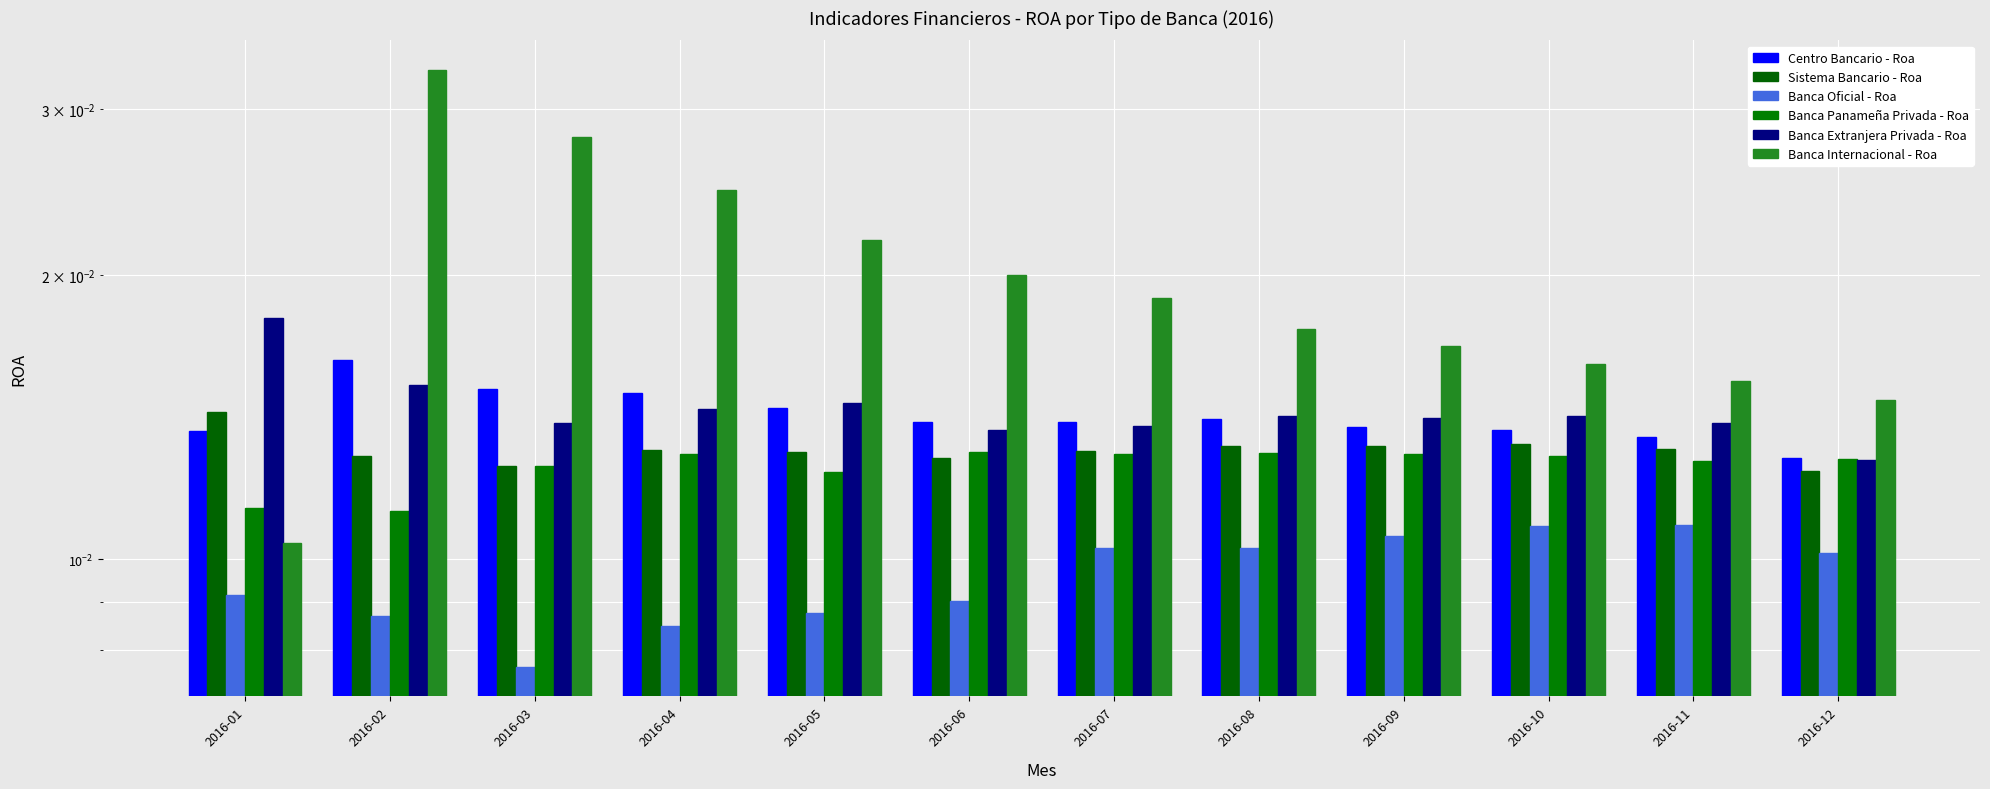

How many groups of bars are there?

12